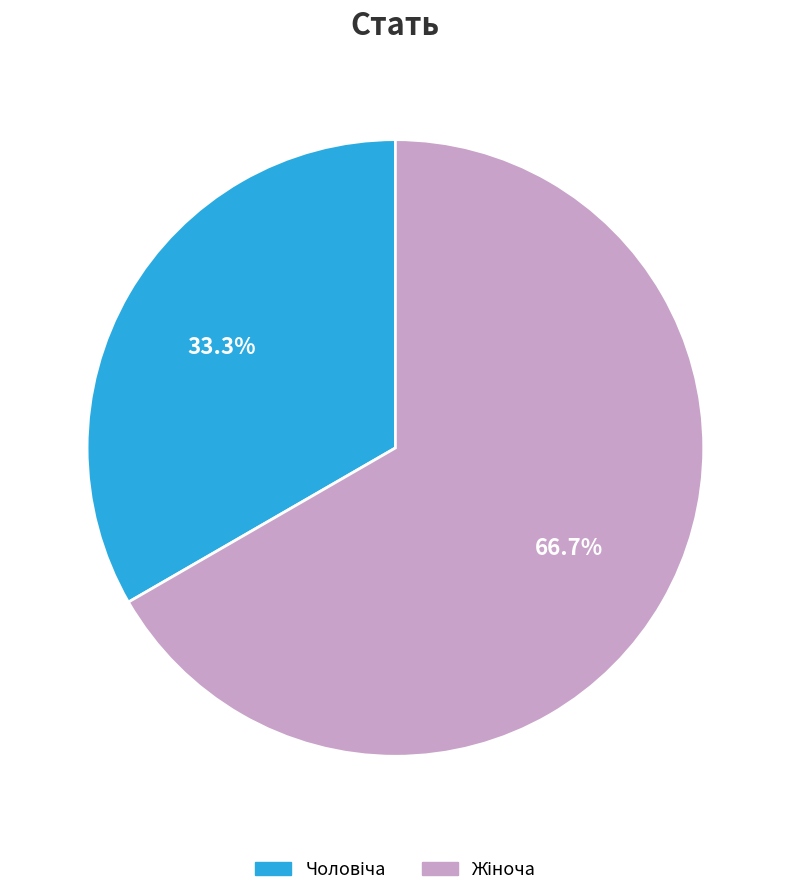

Is there any slice that represents more than half of the pie?

Yes